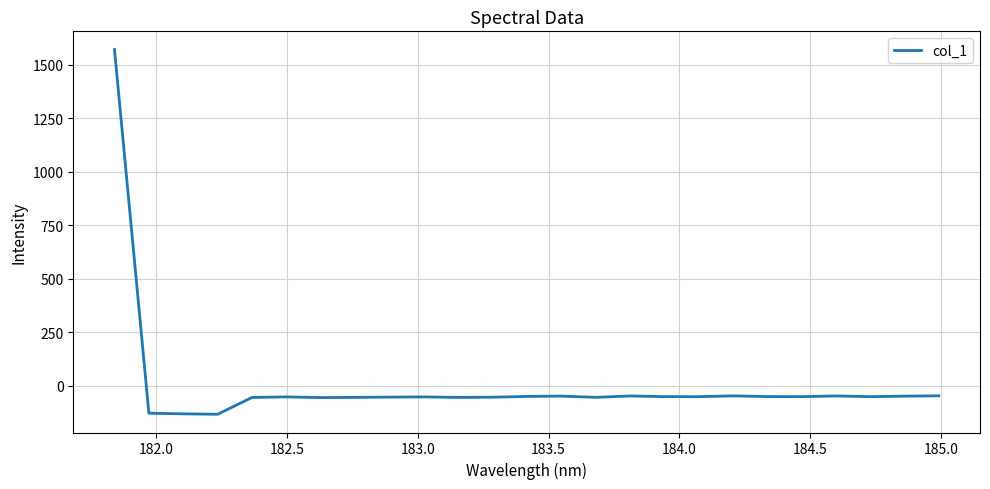

What is the greatest value displayed?

1571.4